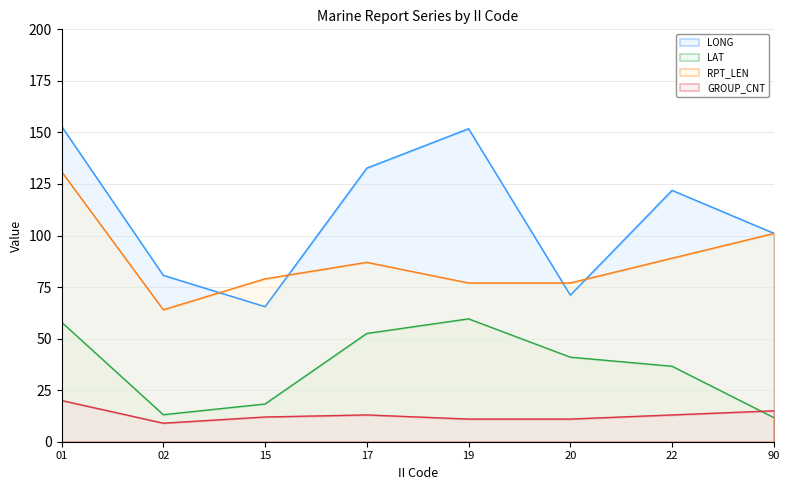

What is the value of the RPT_LEN point at the 4th from the left?

87.0